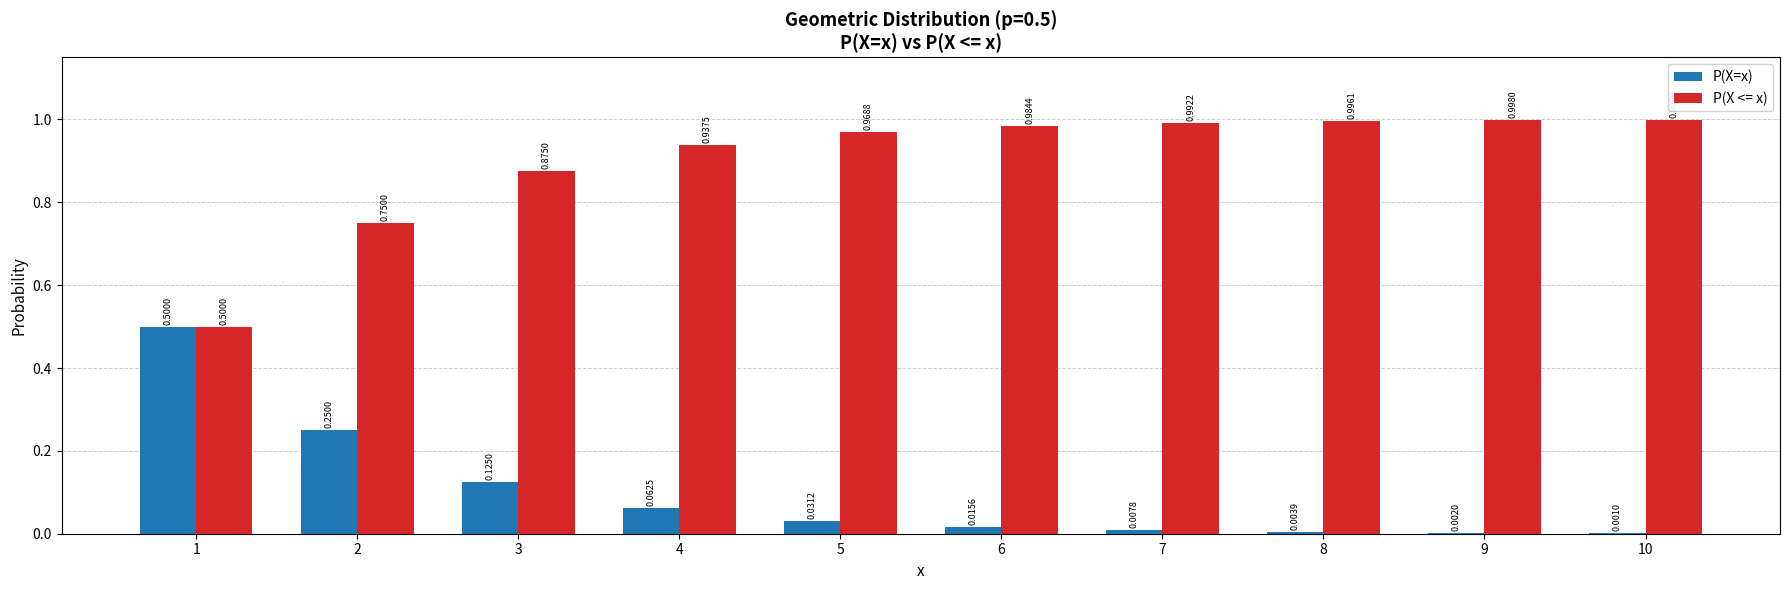

Which series has the largest total across all categories?

P(X <= x)